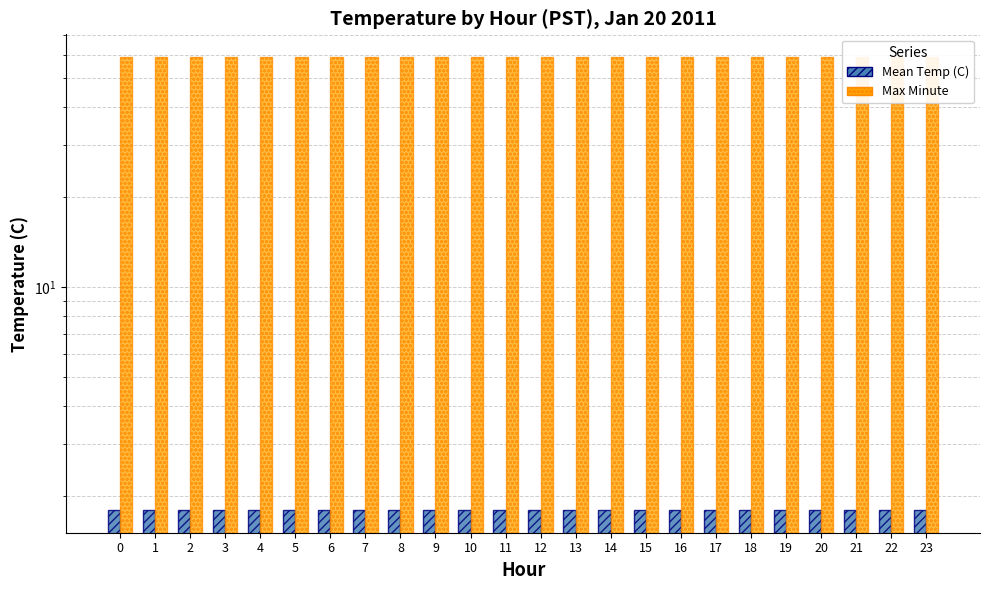

How many bars are there in total?

48